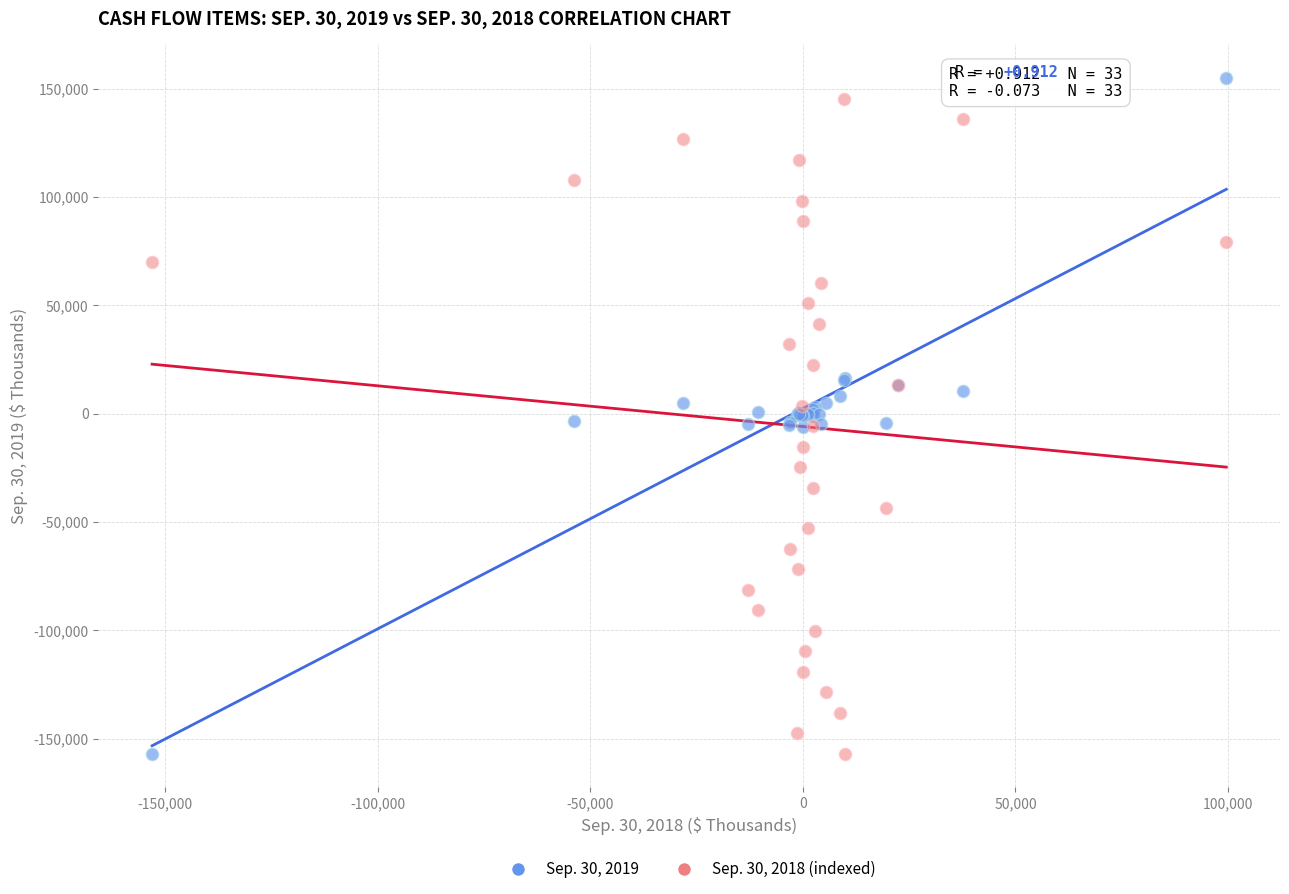

What is the X range (max minus min) for the scatter plot?

252681.0